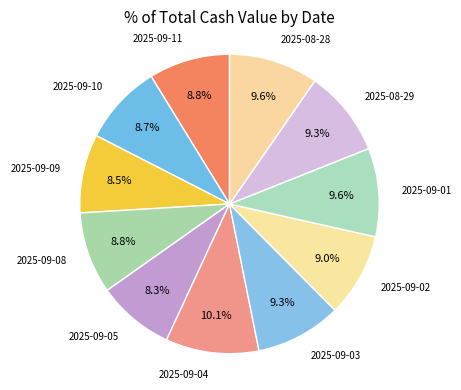

Is it true that 2025-08-29 is 9% of the pie?

True